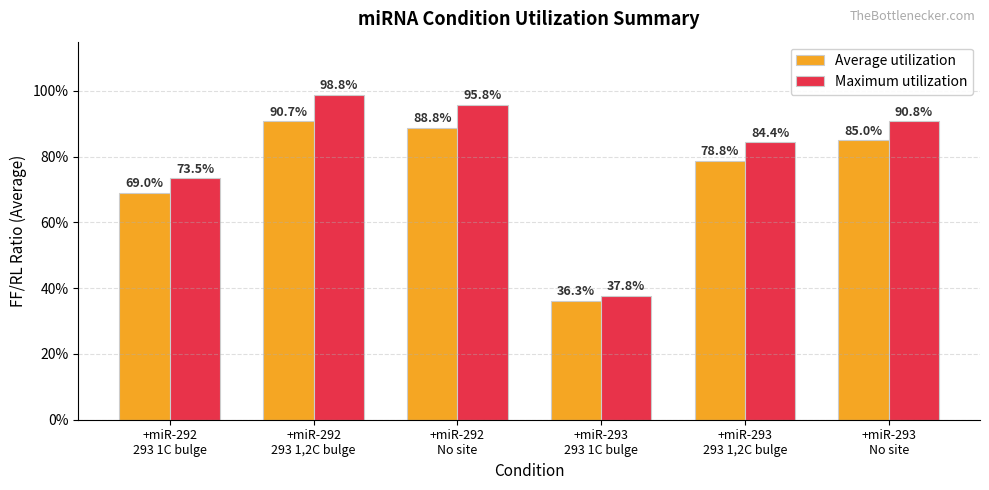

True or false: Maximum utilization has a value of 0.4 at +miR-293
293 1C bulge.

True